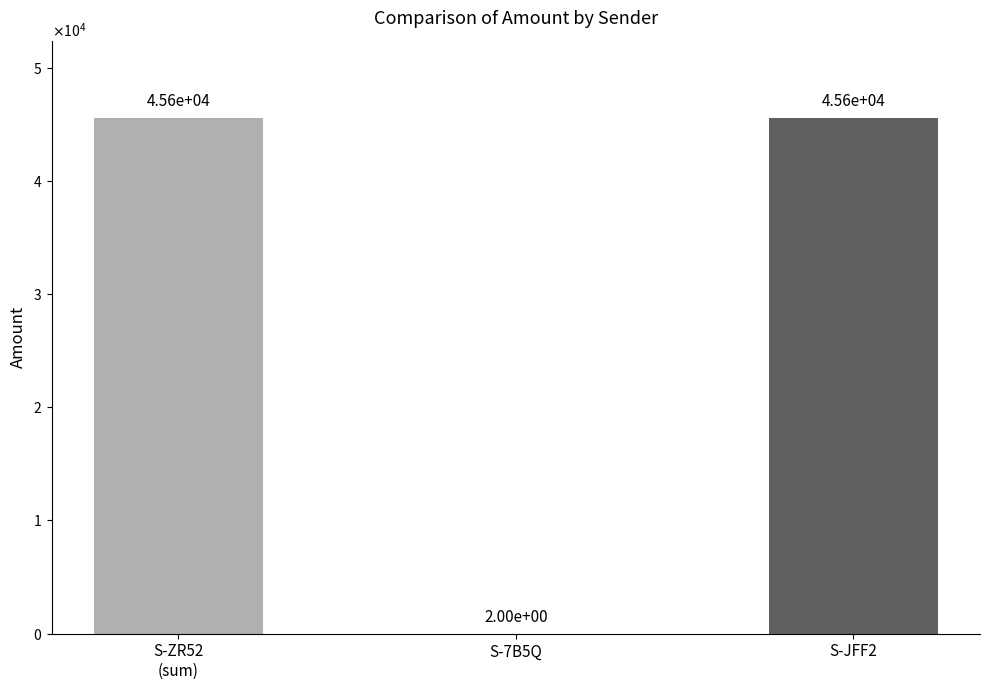

The value at S-ZR52
(sum) is 45558. True or false?

True